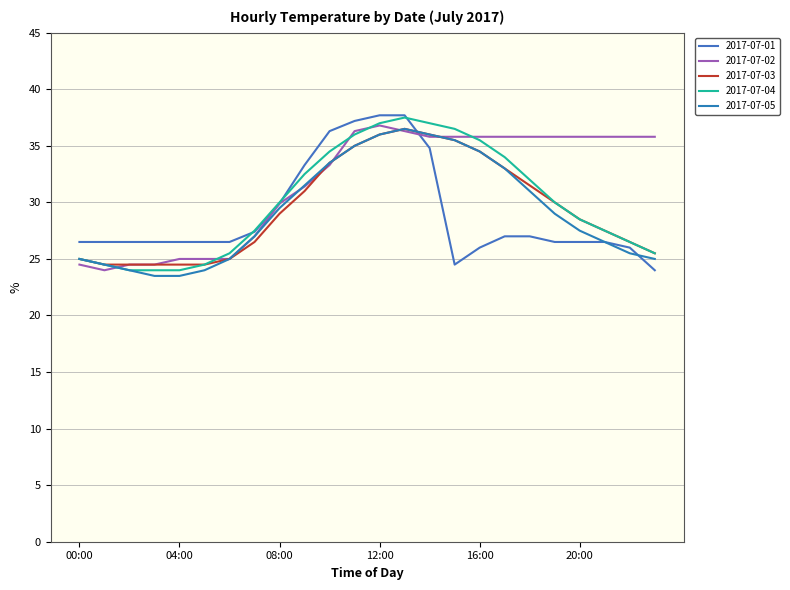

How many lines are shown in the chart?

5